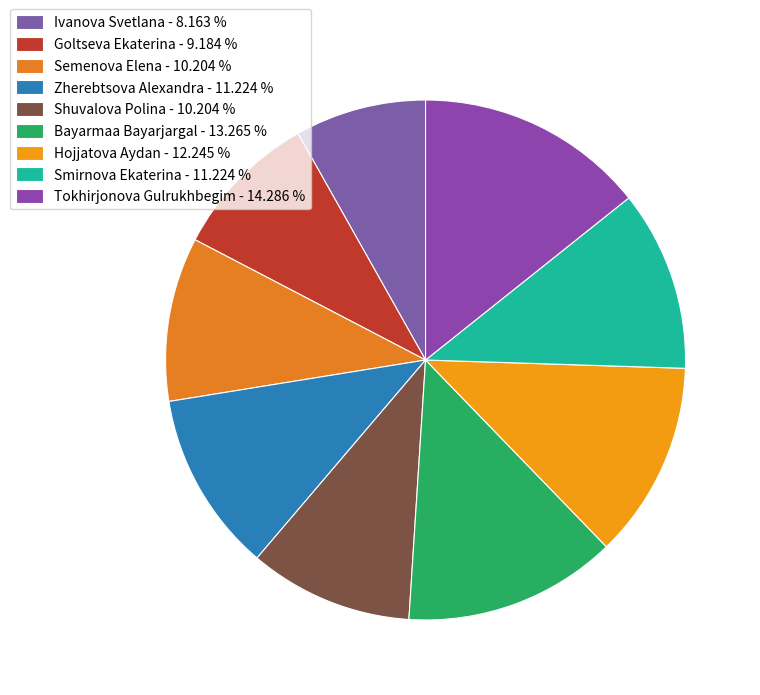

Does Hojjatova Aydan represent more than half of the total?

No